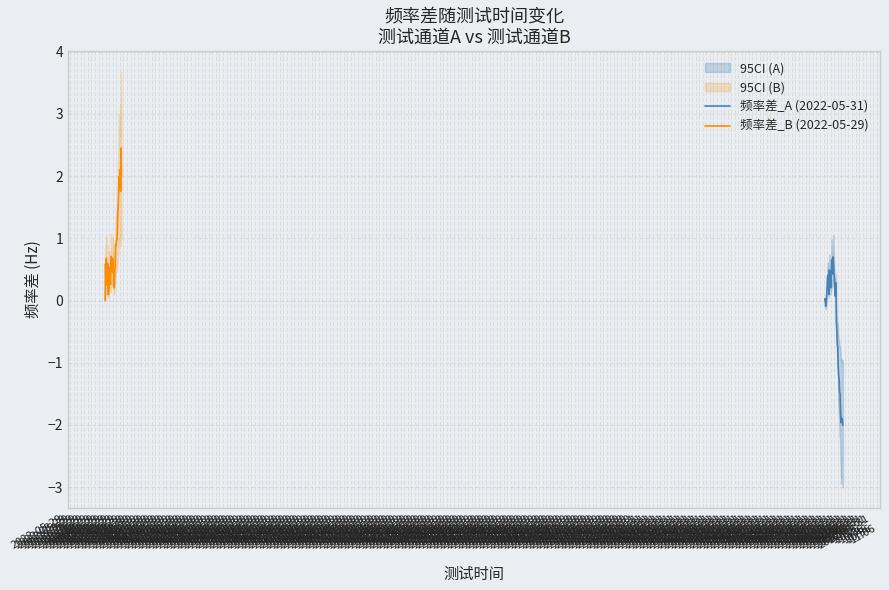

What is the highest value of the 频率差_B (2022-05-29) series?

2.5